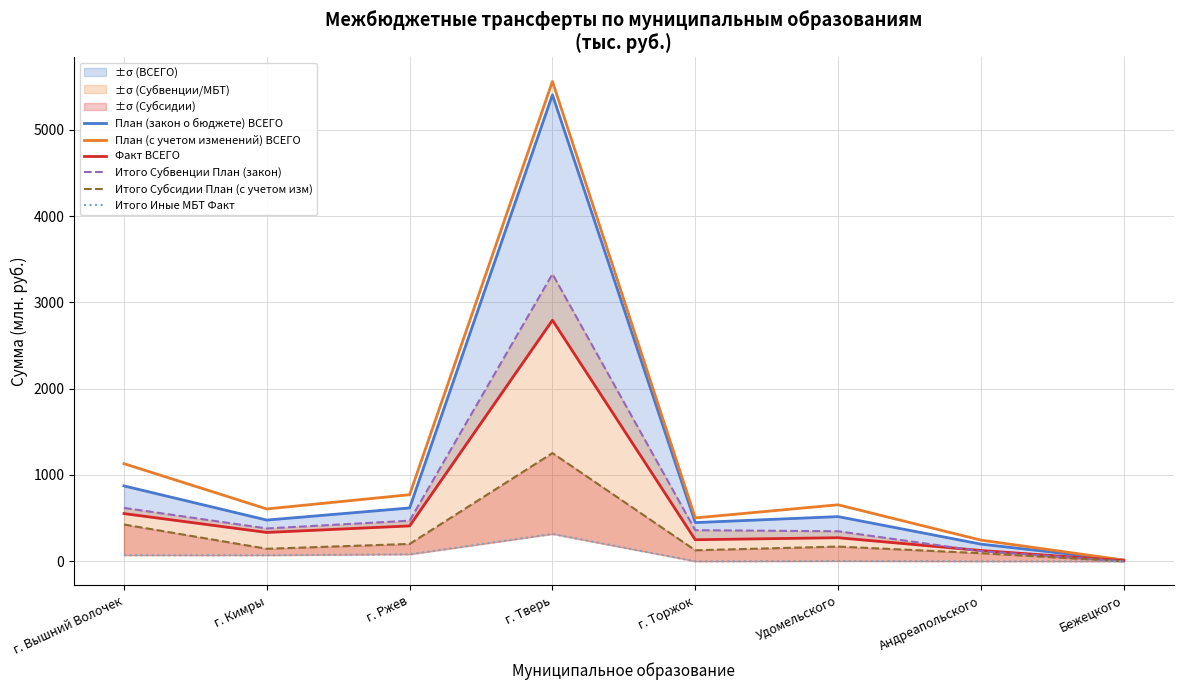

What is the label of the 8th point from the left?

Бежецкого